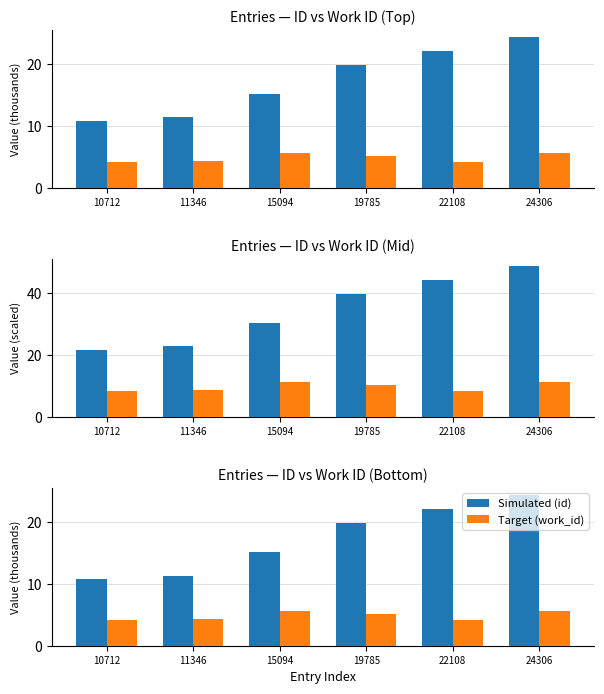

Reading left to right, extract all data points from this chart.

id: 10.7	11.3	15.1	19.8	22.1	24.3
work_id: 4.2	4.3	5.6	5.2	4.2	5.6